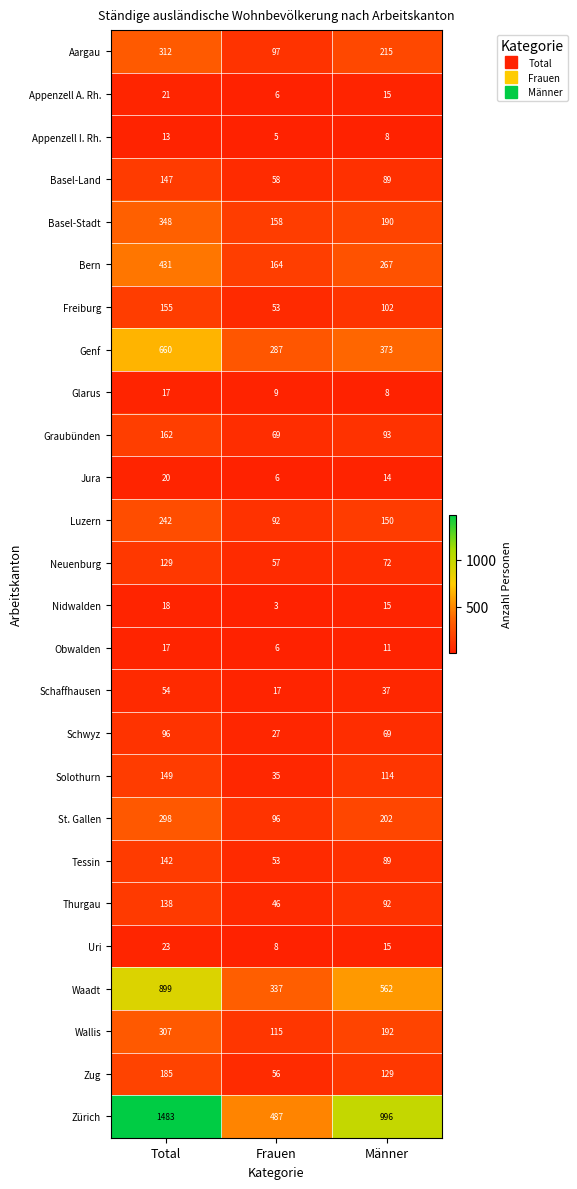

What is the lowest value of the Zug series?

56